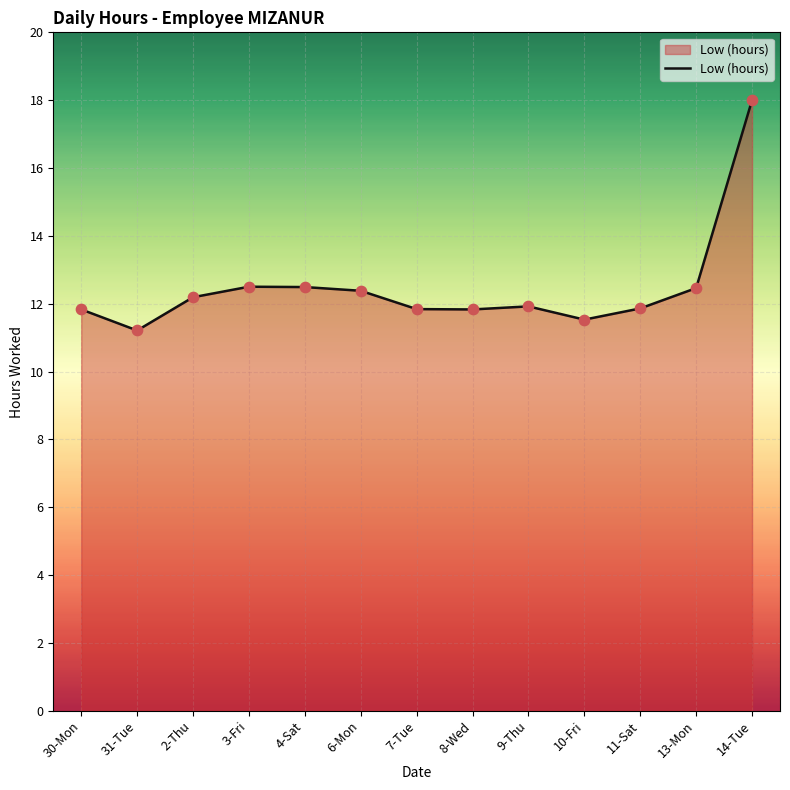

What is the ratio of the value at 3-Fri to the value at 4-Sat?

1.0